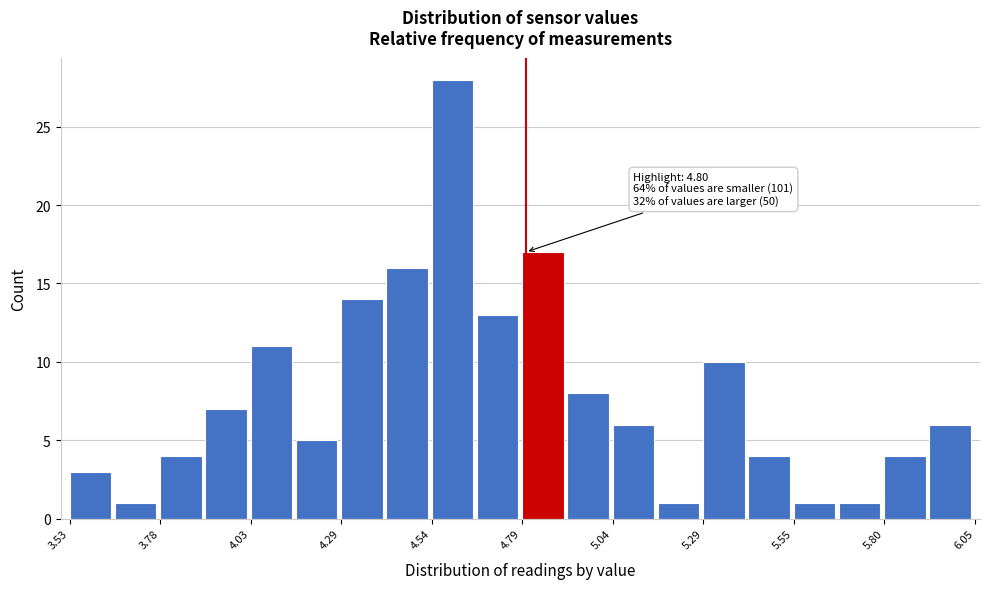

Read against the x-axis, roughly where is the centre of the tallest bar?

4.60